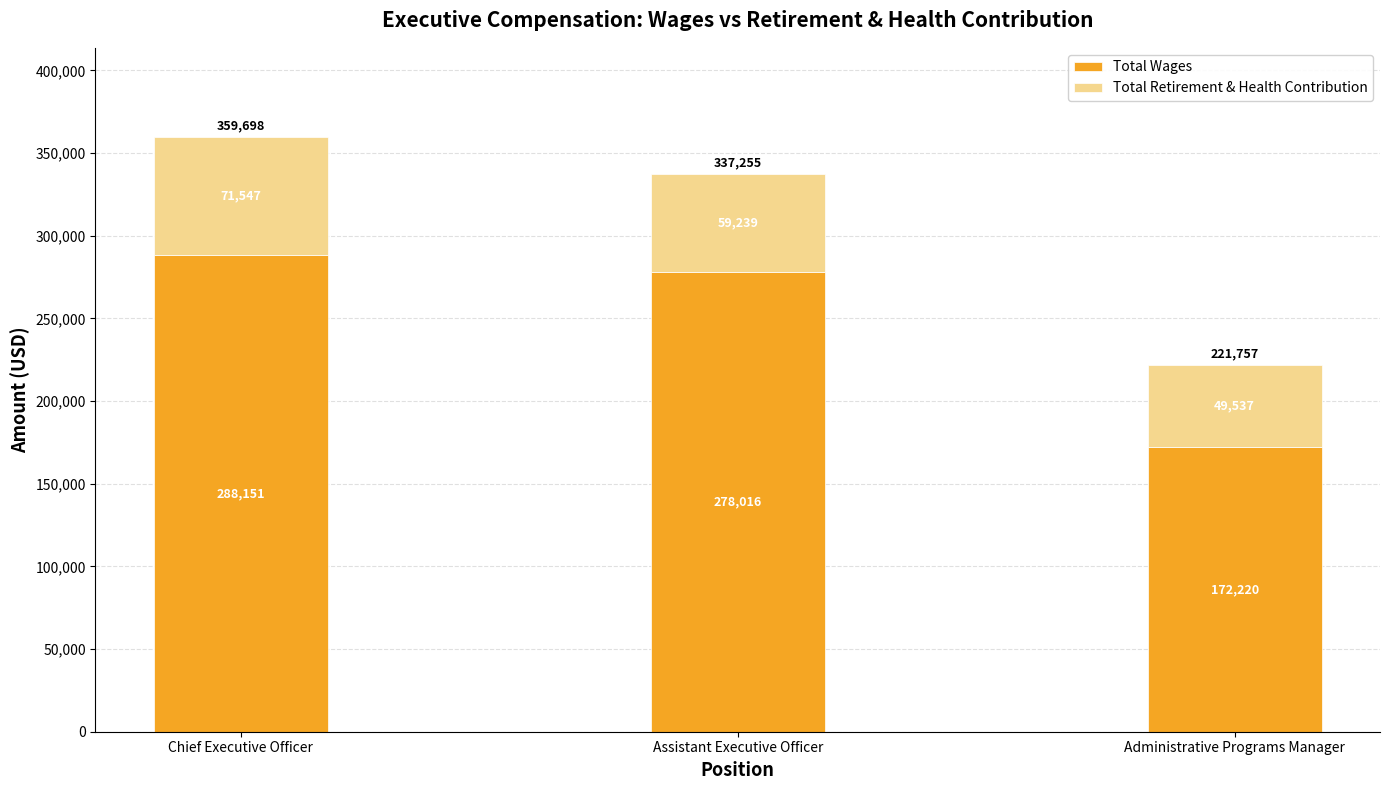

What is the maximum value for Total Wages?

288151